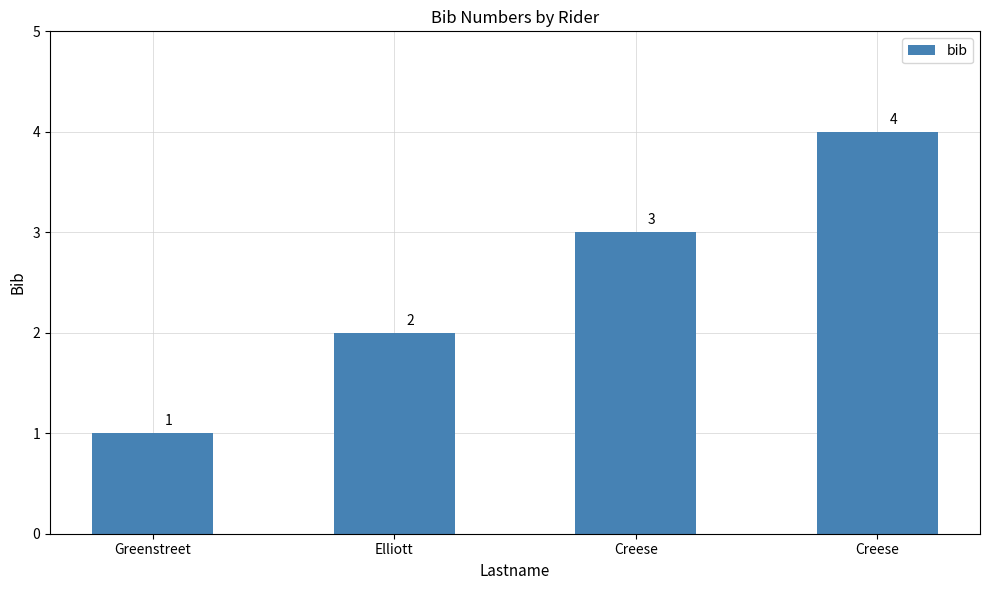

What is the maximum value shown in the chart?

4